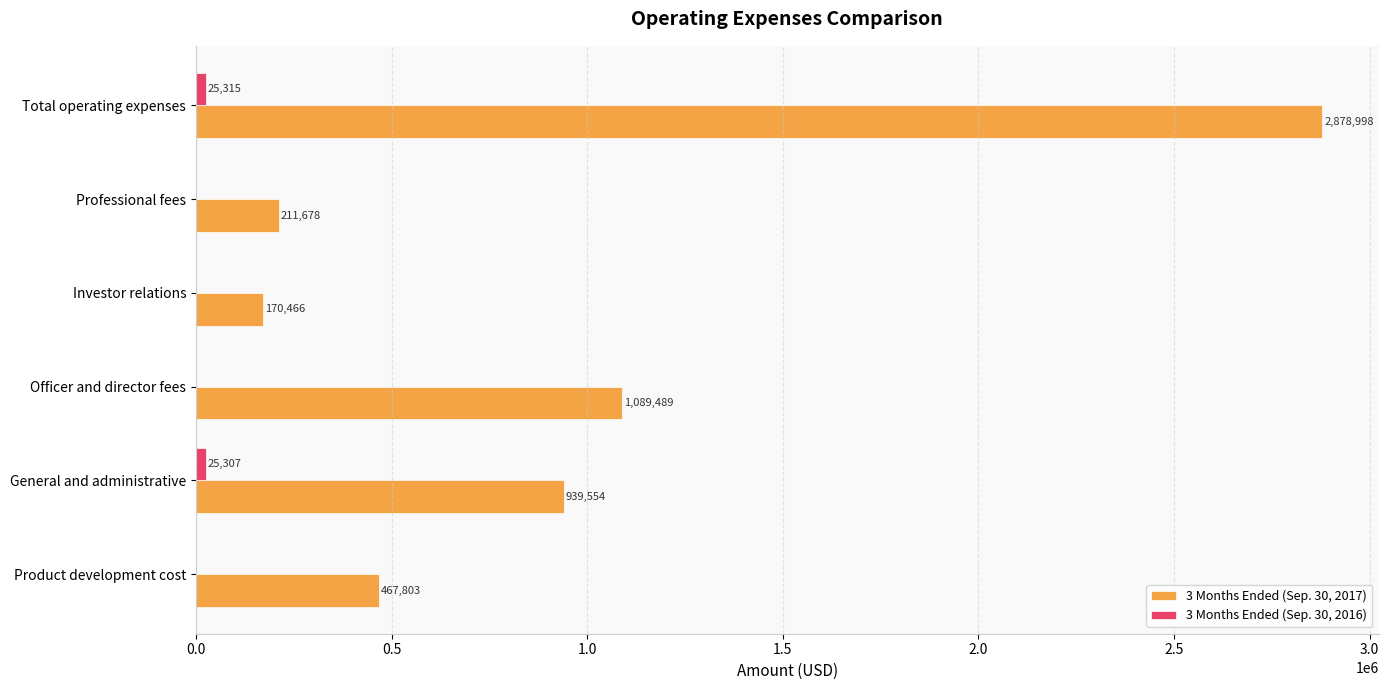

What is the sum of all 3 Months Ended (Sep. 30, 2017) values?

5757988